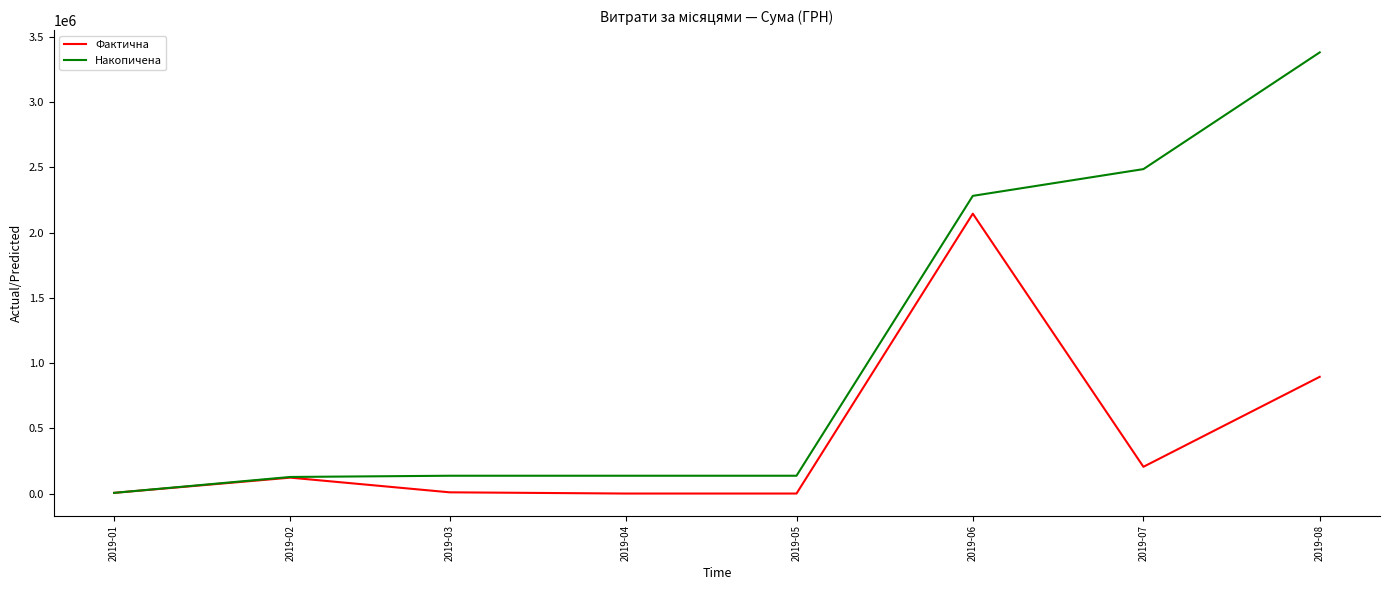

Which series changed the most between 2019-06 and 2019-07?

Фактична